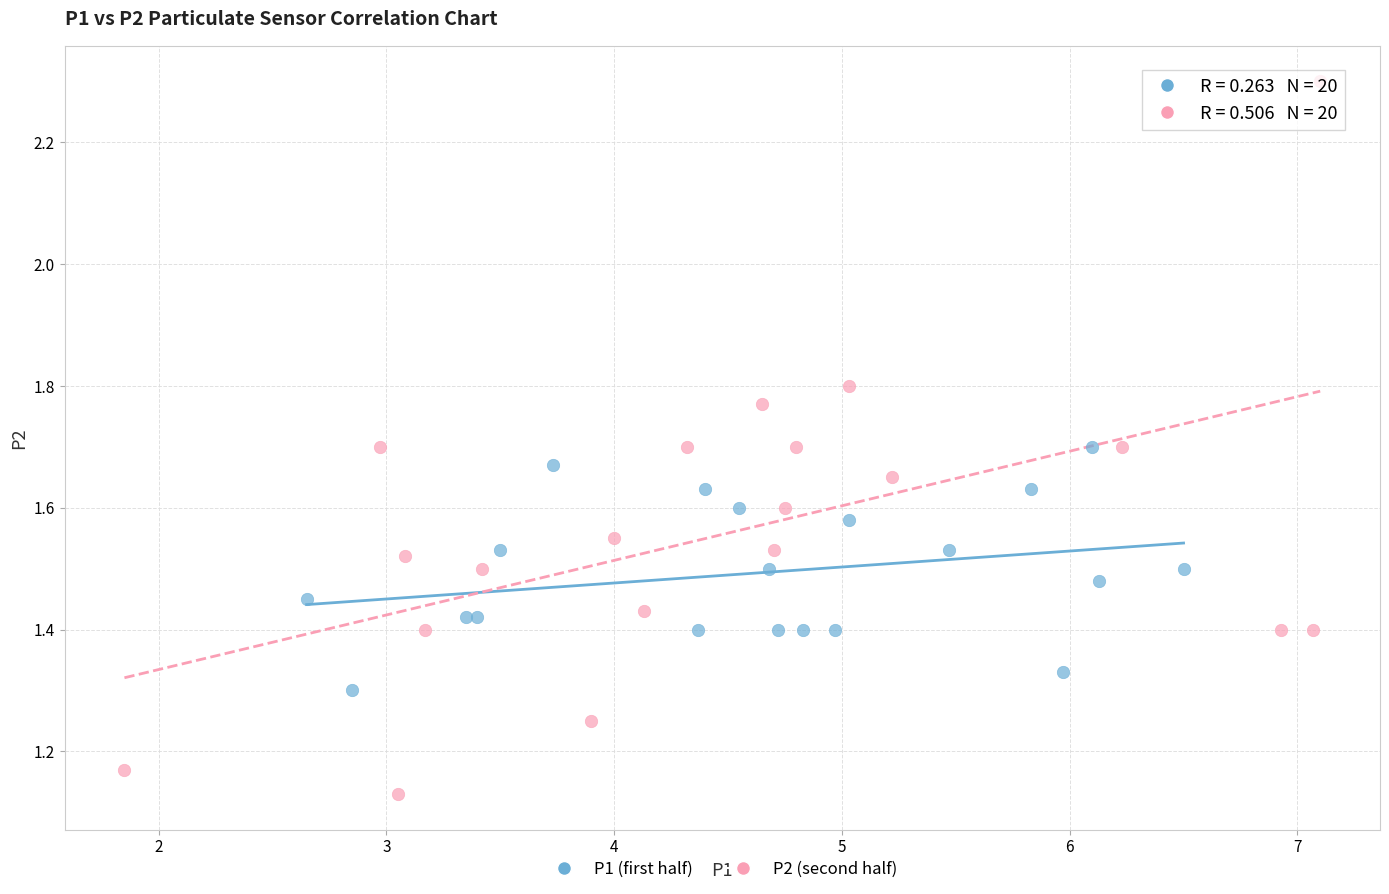

Which series has the widest spread of Y values?

P2 (second half)